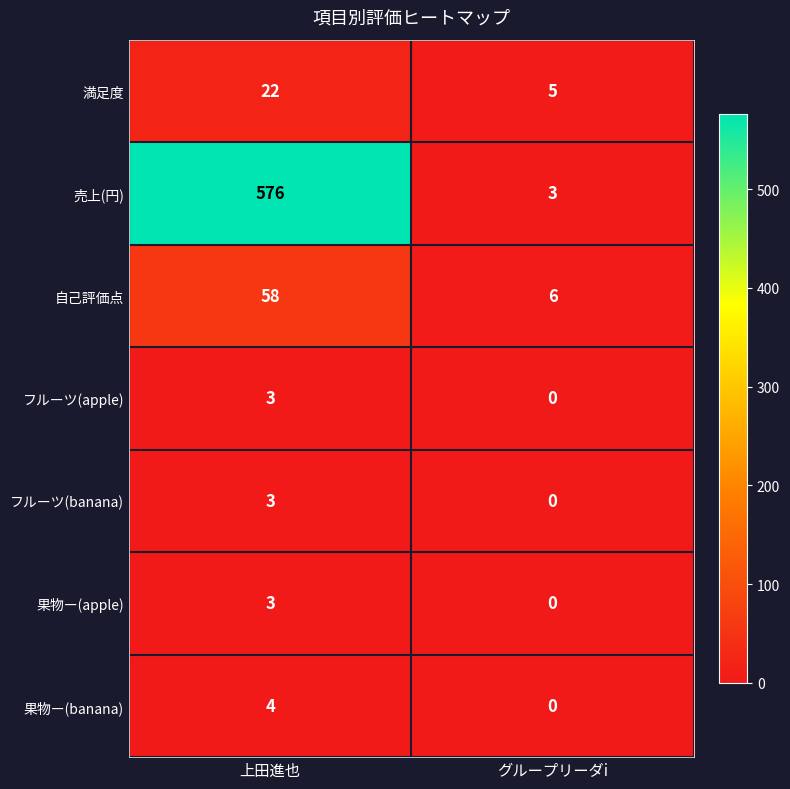

What is the spread (max minus min) of values at 上田進也?

573